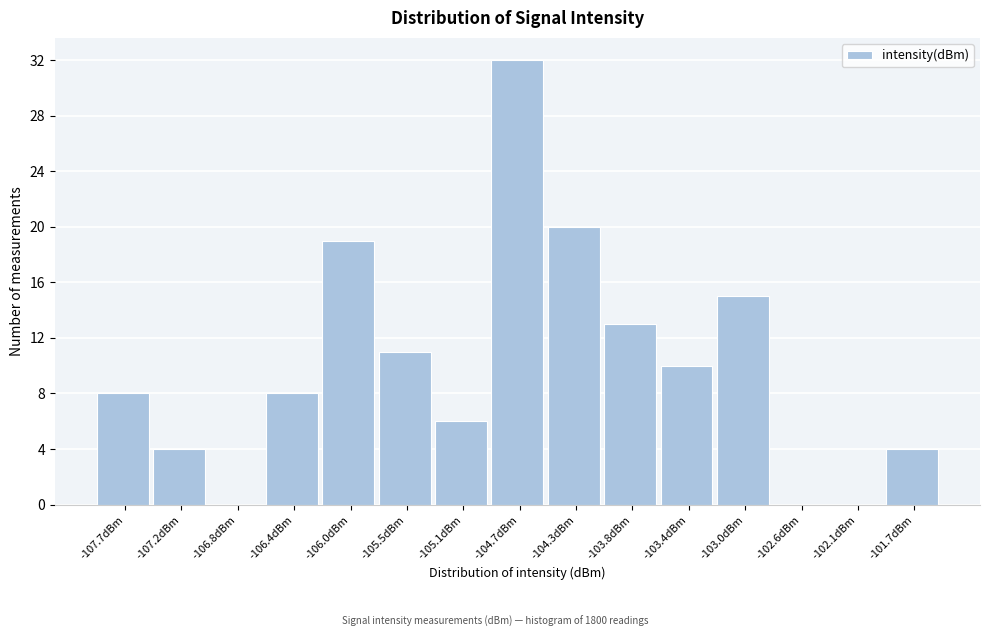

Reading right to left, what are all the values shown in this chart?

-101.7dBm=4	-102.1dBm=0	-102.6dBm=0	-103.0dBm=15	-103.4dBm=10	-103.8dBm=13	-104.3dBm=20	-104.7dBm=32	-105.1dBm=6	-105.5dBm=11	-106.0dBm=19	-106.4dBm=8	-106.8dBm=0	-107.2dBm=4	-107.7dBm=8